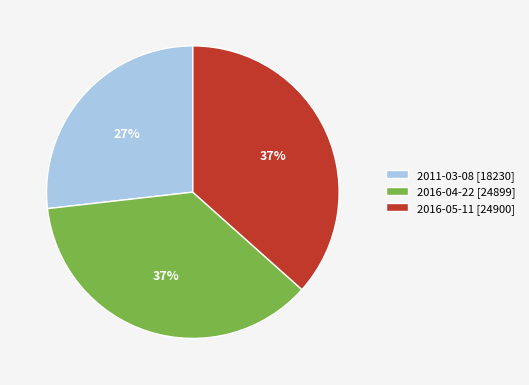

To the nearest percent, what is the combined percentage of 2016-04-22 and 2016-05-11?

73%